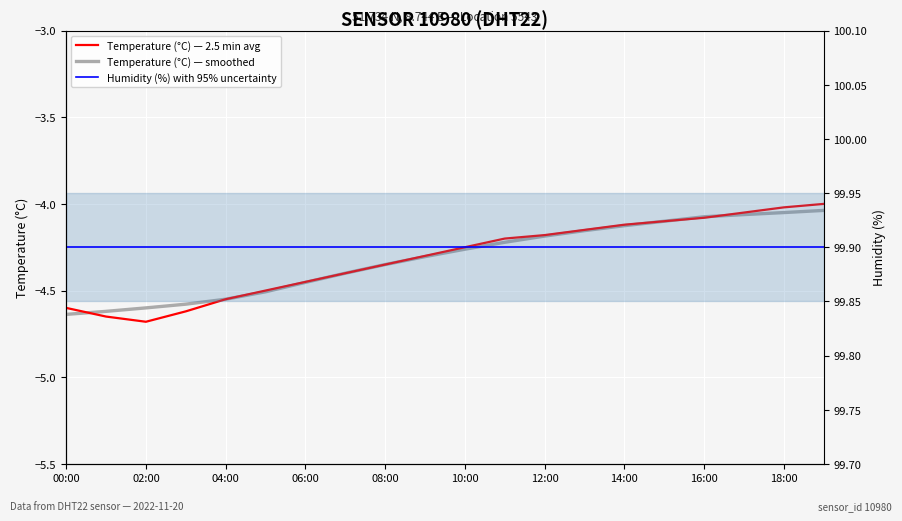

What is the label of the 9th point from the right?

11